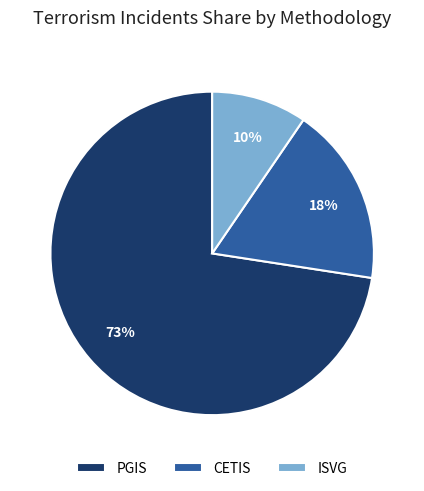

Is it true that ISVG is 31% of the pie?

False